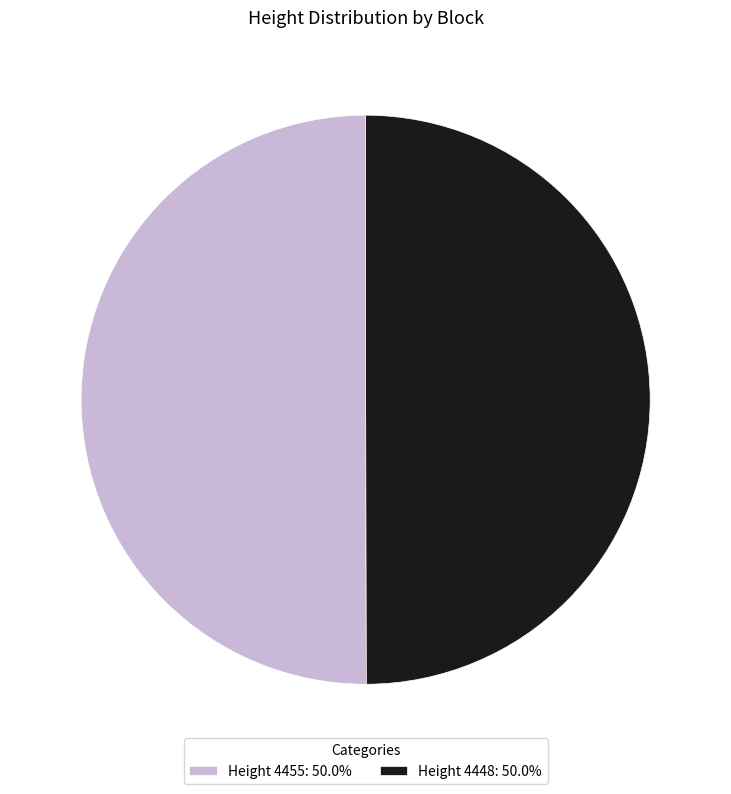

Is the sum of Height 4455: 50.0% and Height 4448: 50.0% greater than half?

Yes